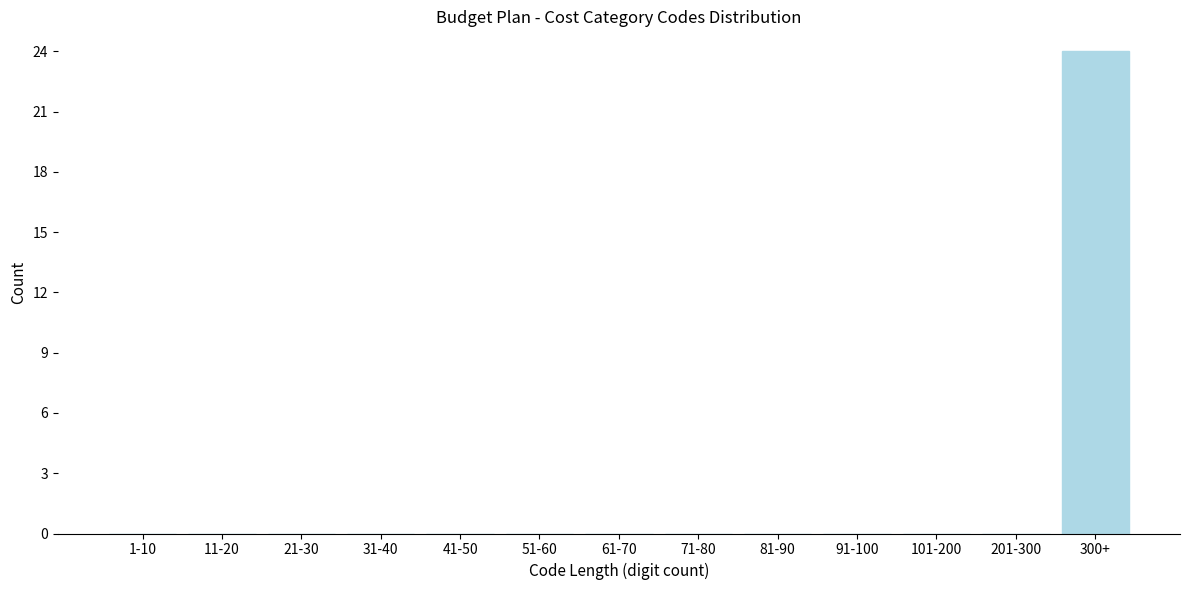

Reading right to left, what are all the values shown in this chart?

300+=24	201-300=0	101-200=0	91-100=0	81-90=0	71-80=0	61-70=0	51-60=0	41-50=0	31-40=0	21-30=0	11-20=0	1-10=0